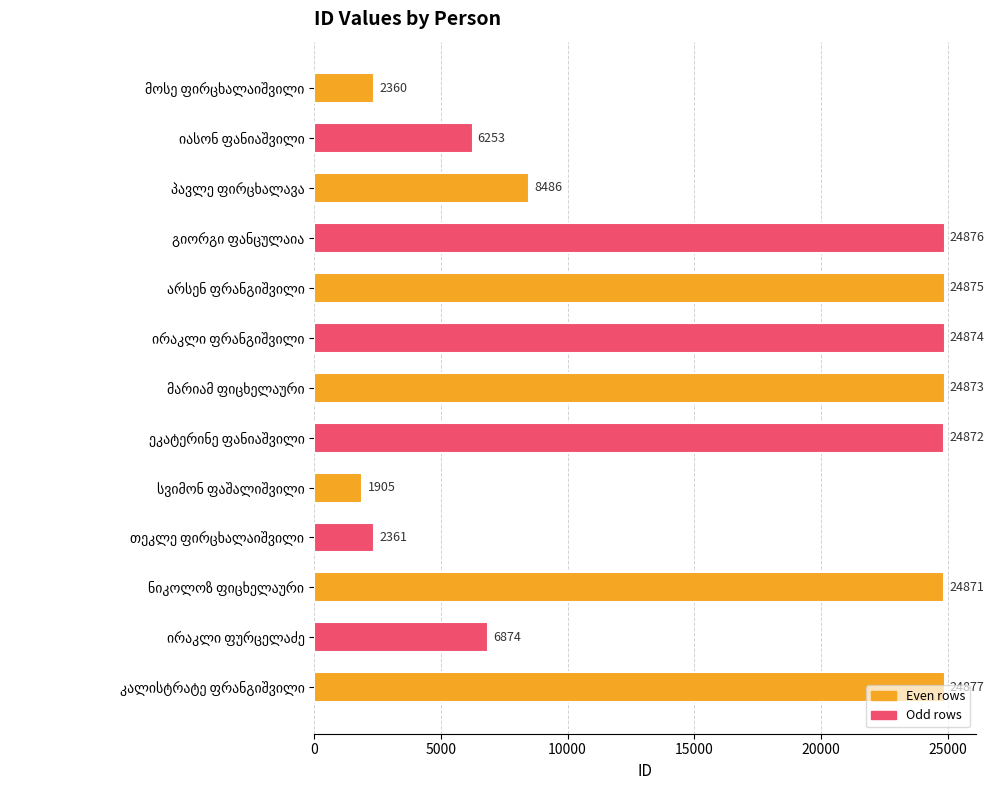

What is the average value?

15566